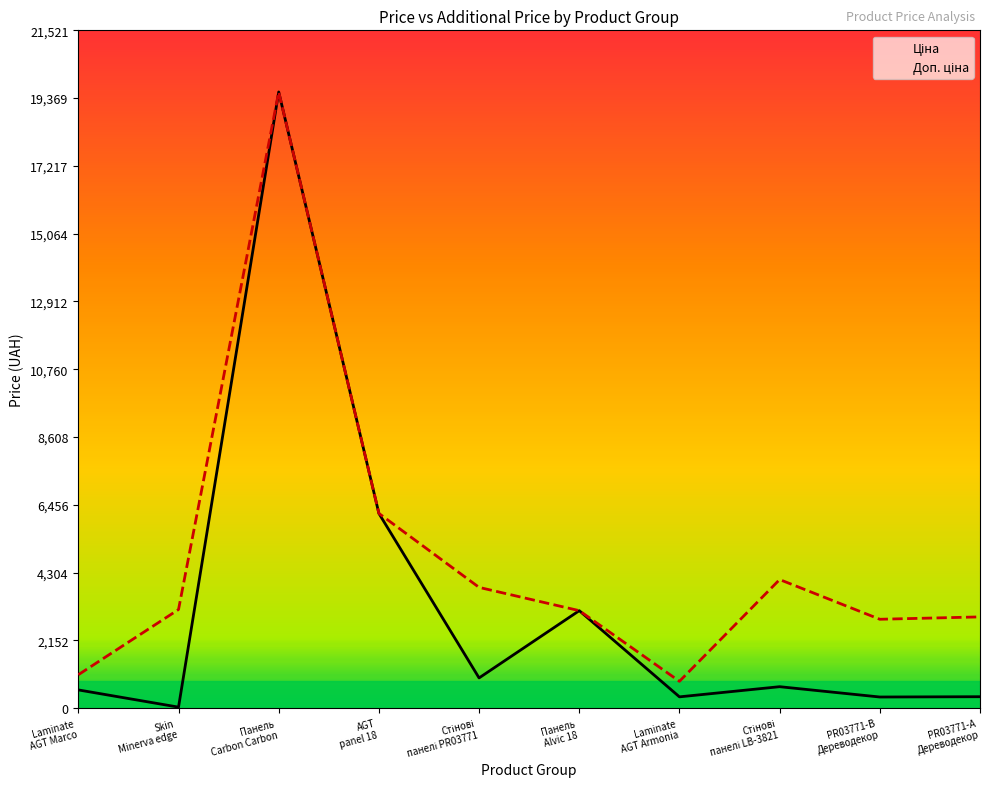

What is the difference between the second highest and minimum values in the Ціна series?

6151.3